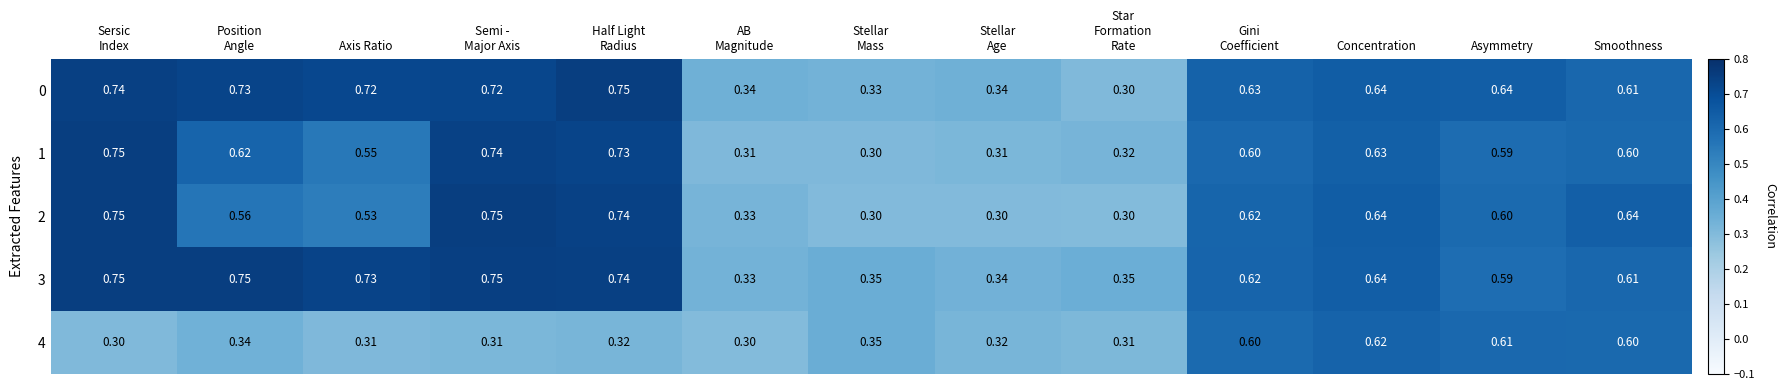

Is the value of 4 at Axis Ratio greater than the value of 0 at Concentration?

No